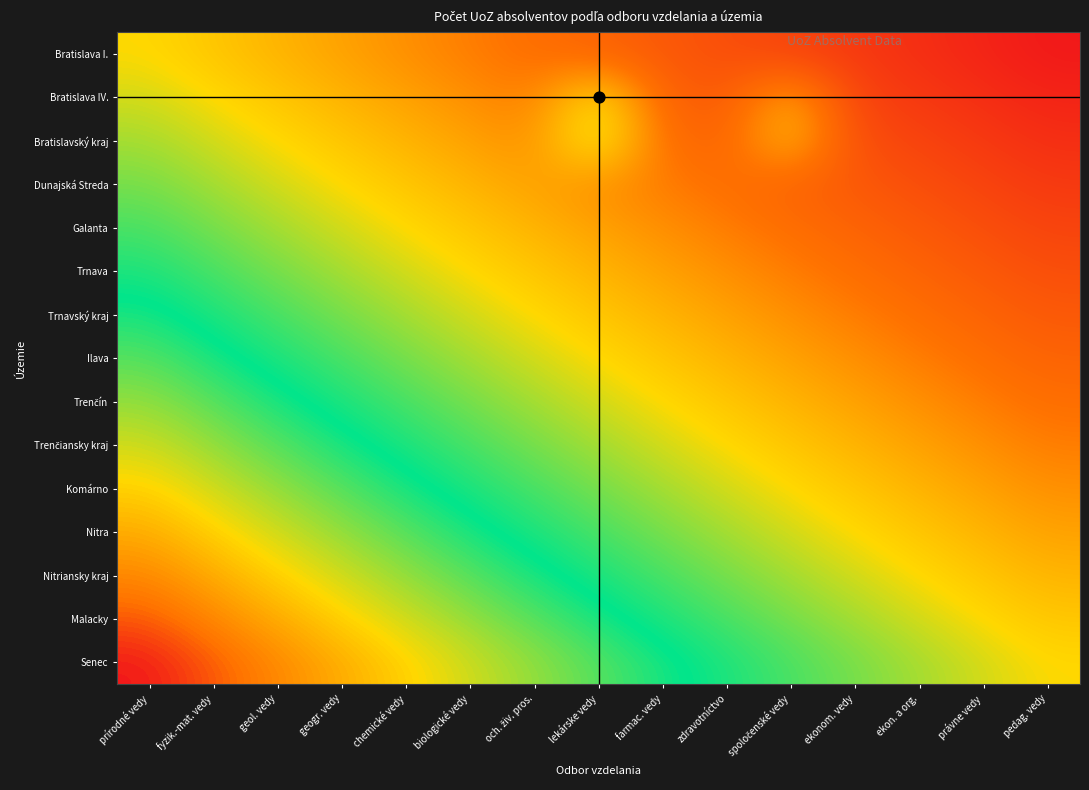

List the series in order of their peak value, lowest first.

Bratislava I., Bratislava IV., Bratislavský kraj, Dunajská Streda, Galanta, Trnava, Trnavský kraj, Ilava, Trenčín, Trenčiansky kraj, Komárno, Nitra, Nitriansky kraj, Malacky, Senec